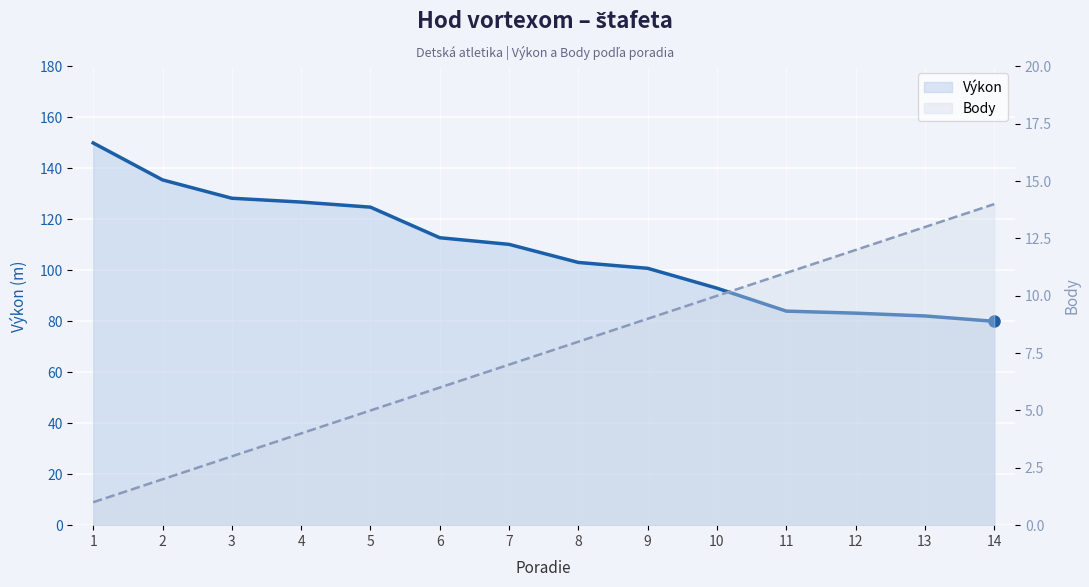

Reading right to left, list all the values displayed in this chart.

Výkon: 14=80.0	13=82.1	12=83.2	11=84.0	10=93.0	9=100.8	8=103.1	7=110.2	6=112.8	5=124.8	4=126.8	3=128.3	2=135.5	1=150.0
Body: 14=14.0	13=13.0	12=12.0	11=11.0	10=10.0	9=9.0	8=8.0	7=7.0	6=6.0	5=5.0	4=4.0	3=3.0	2=2.0	1=1.0